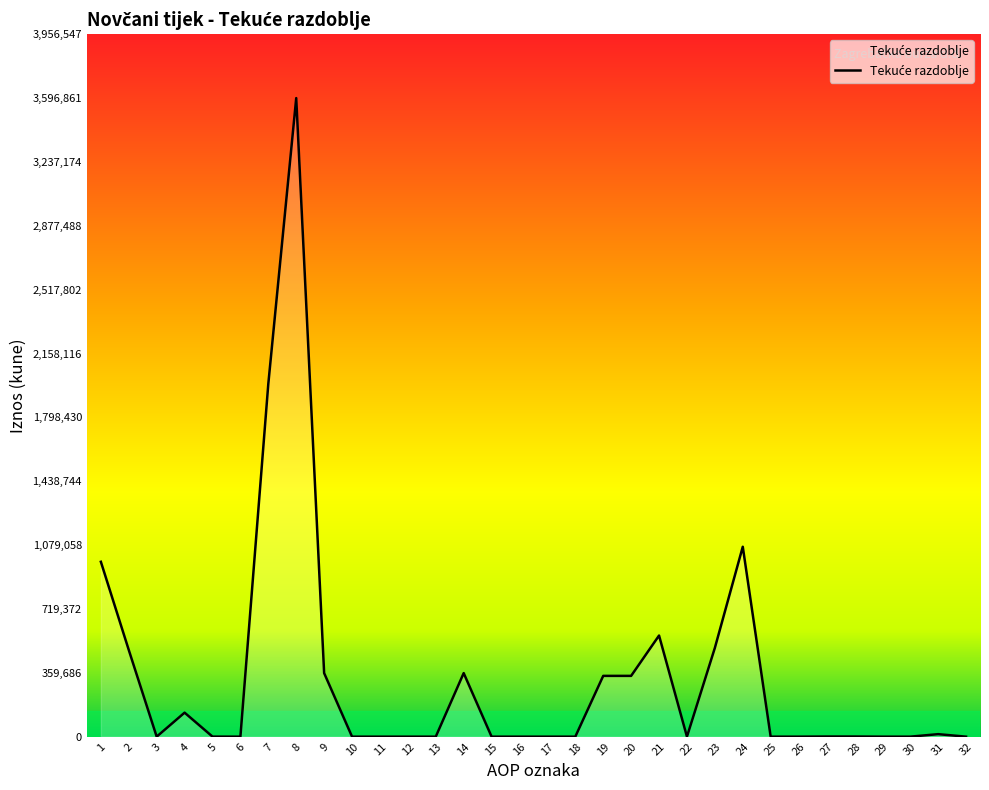

What is the greatest value displayed?

3596861